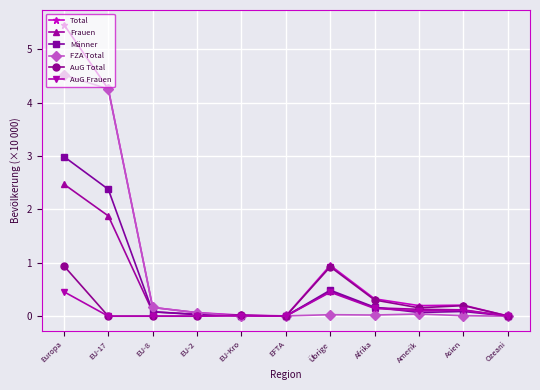

Is the value of AuG Total at Afrika greater than the value of FZA Total at Übrige?

Yes